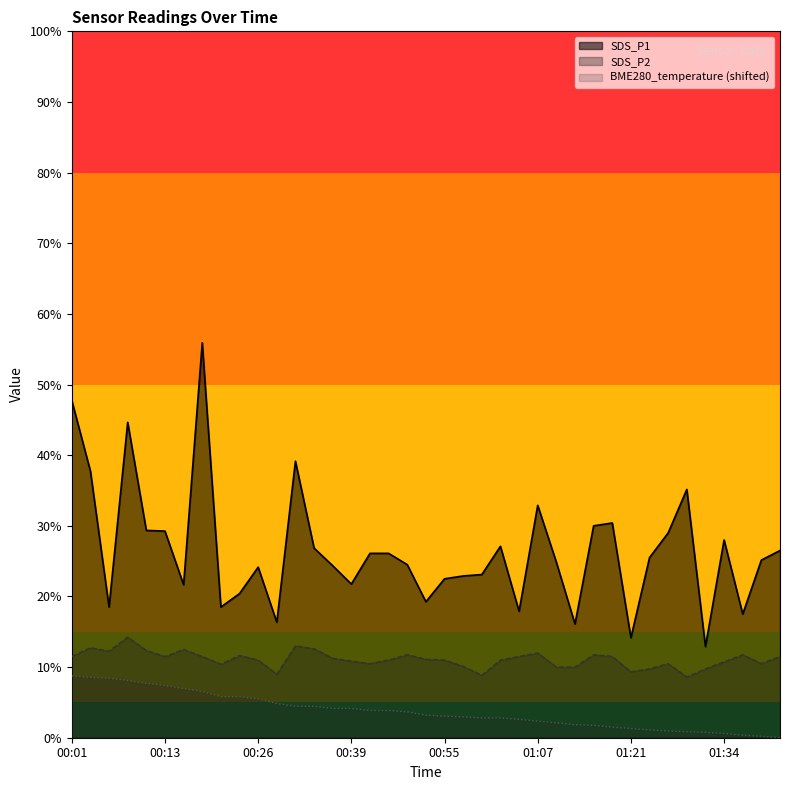

How many data points in SDS_P2 are above 2?

31